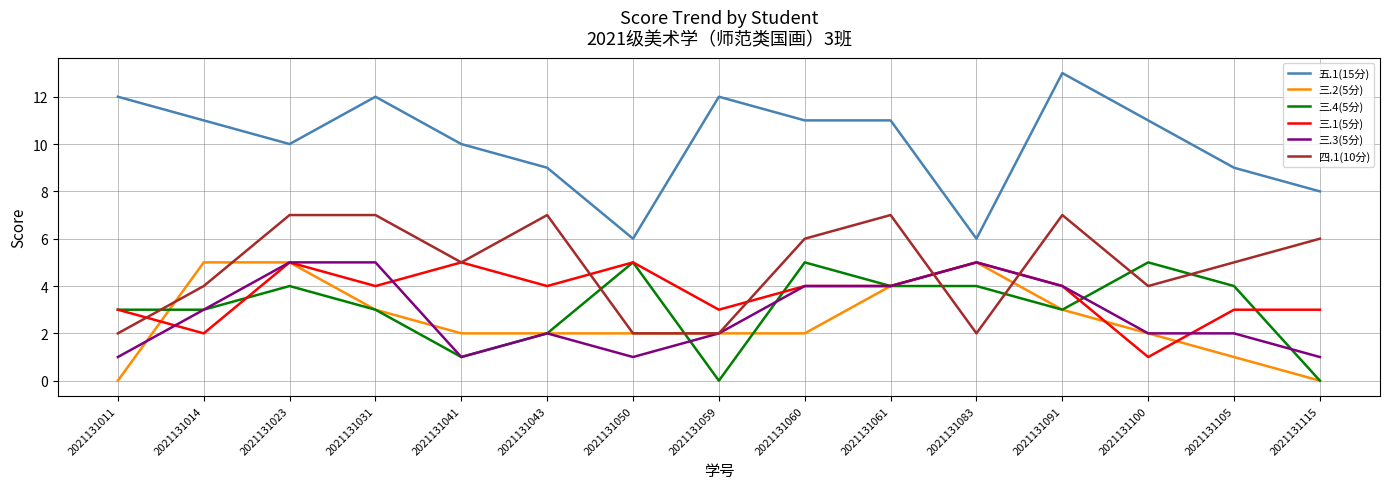

Where is the first local maximum for 五.1(15分)?

2021131031